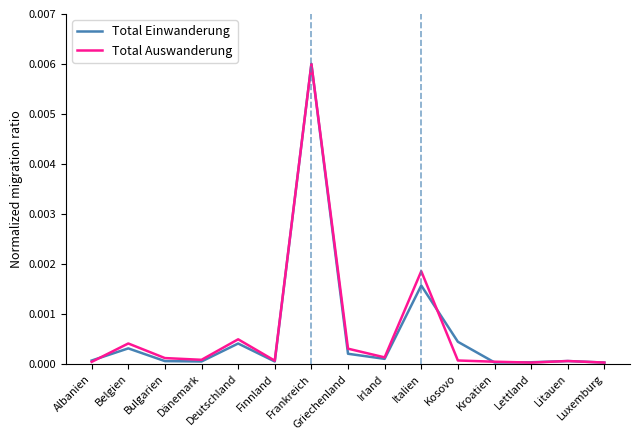

At Kosovo, list the series in order from largest to smallest.

Total Einwanderung, Total Auswanderung